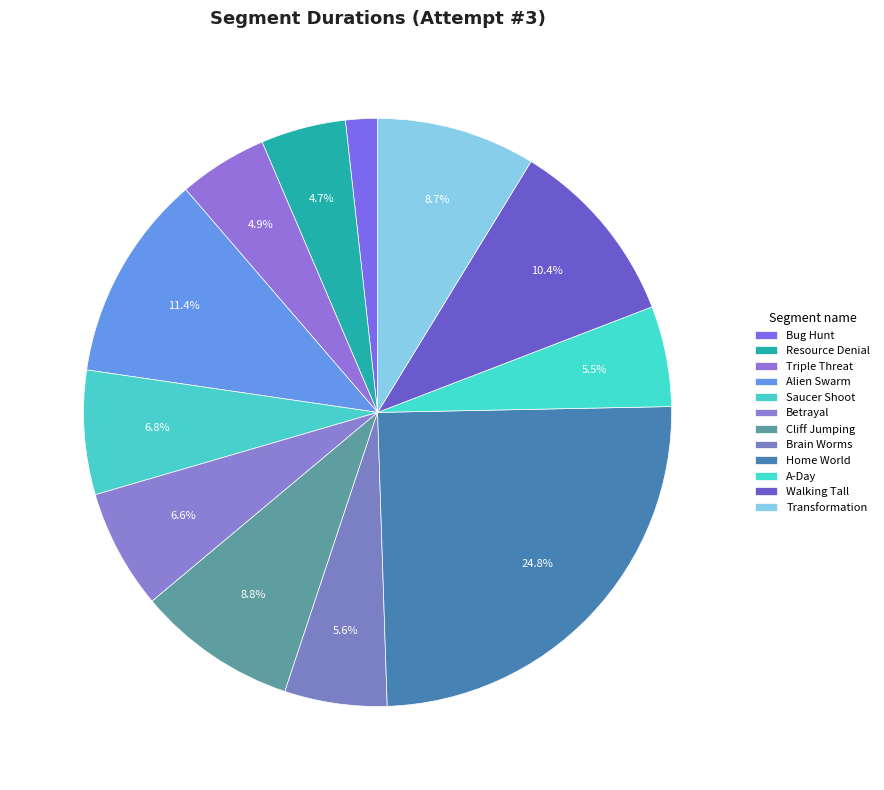

To the nearest percent, what is the combined percentage of Saucer Shoot and Bug Hunt?

9%